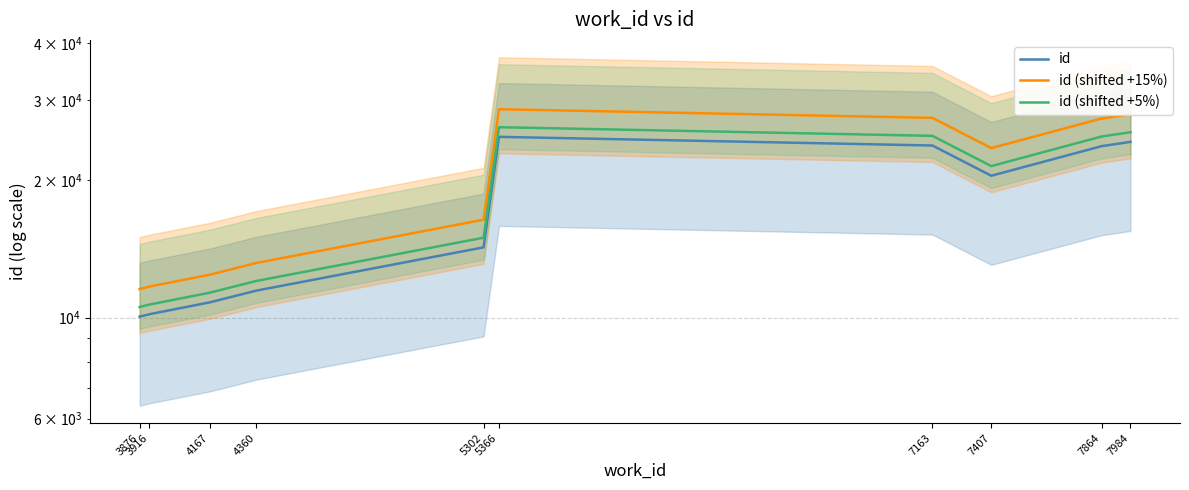

What is the difference between the id values at 7163 and 7407?

3384.0